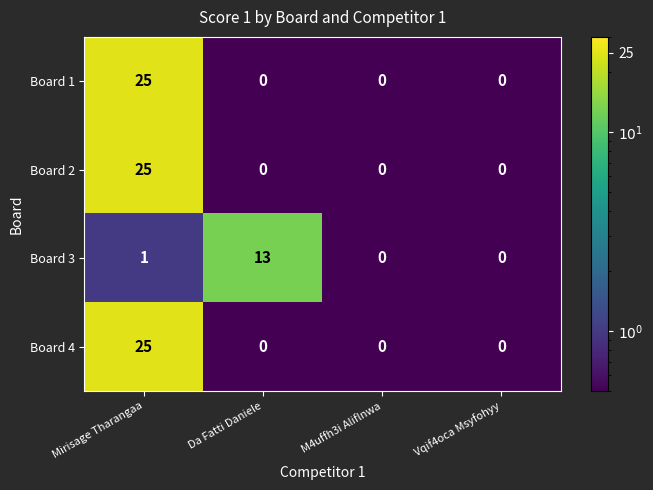

What is the sum of the Board 4 values at Da Fatti Daniele and Mirisage Tharangaa?

25